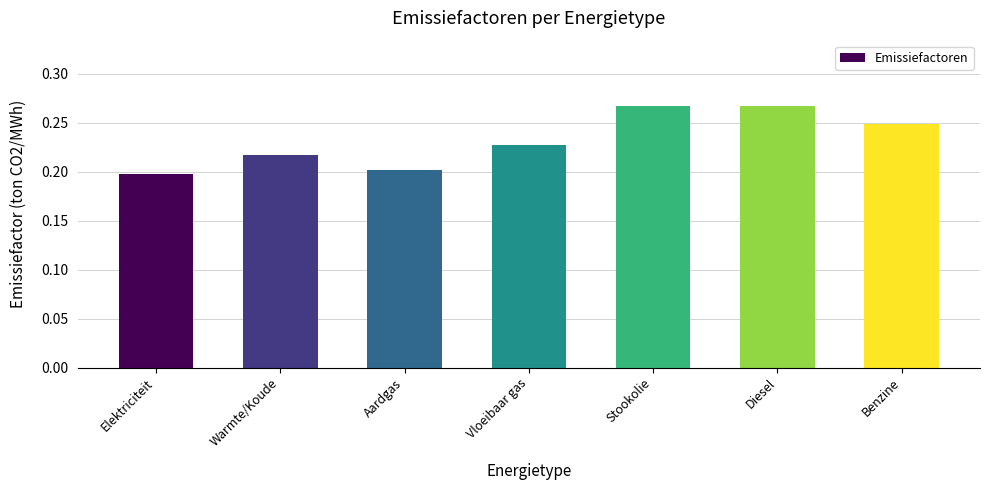

Is it true that the value at Vloeibaar gas is 0.4?

False